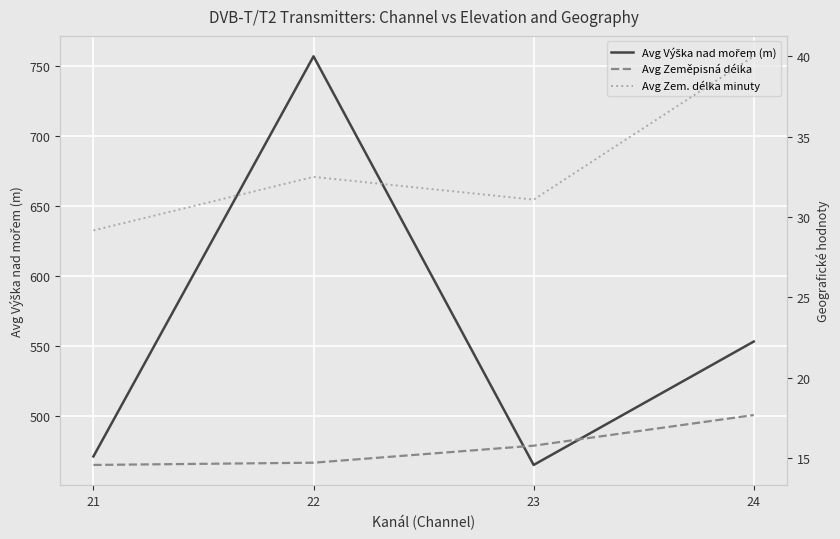

Read the Avg Zeměpisná délka value at 21.

14.6